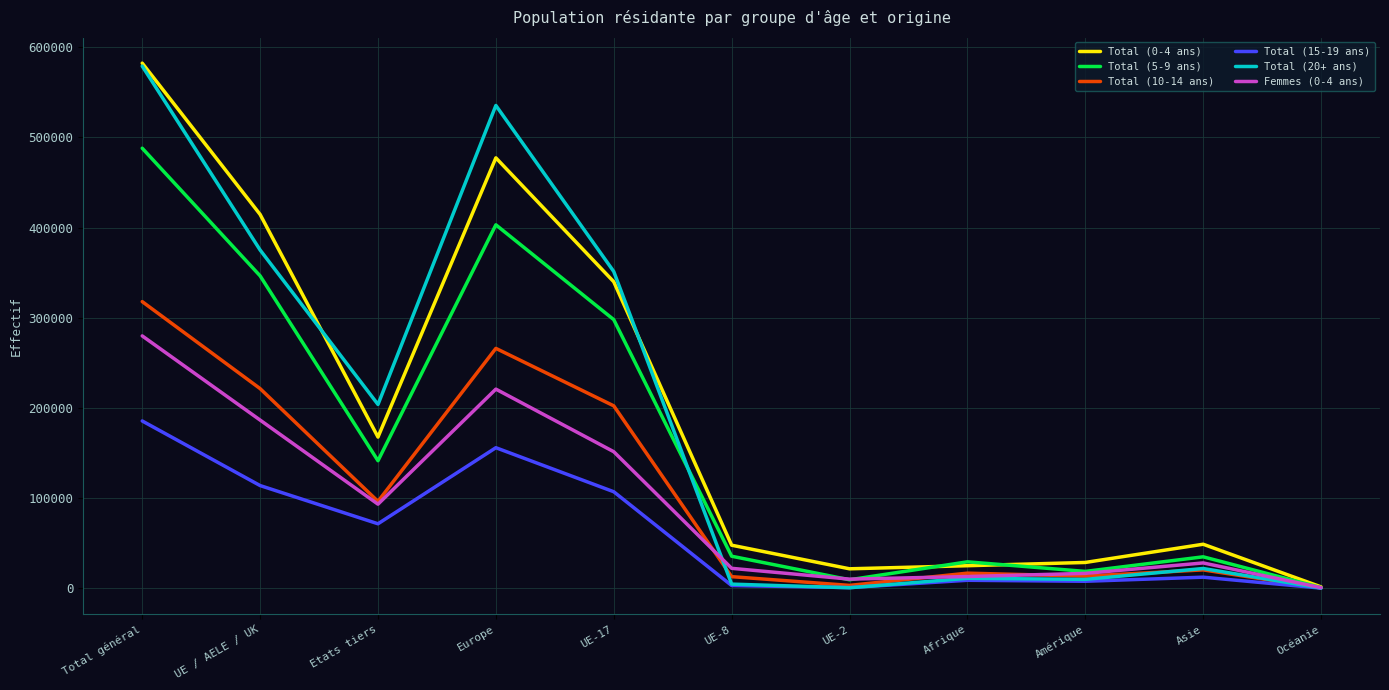

What is the maximum value shown in the chart?

582240